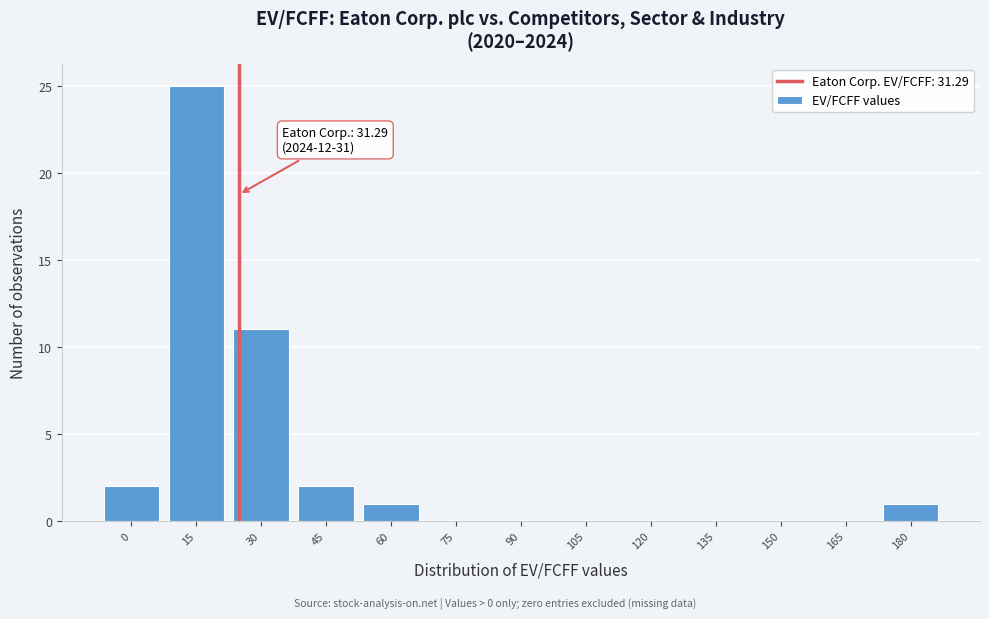

Reading left to right, extract all data points from this chart.

0=2	15=25	30=11	45=2	60=1	75=0	90=0	105=0	120=0	135=0	150=0	165=0	180=1